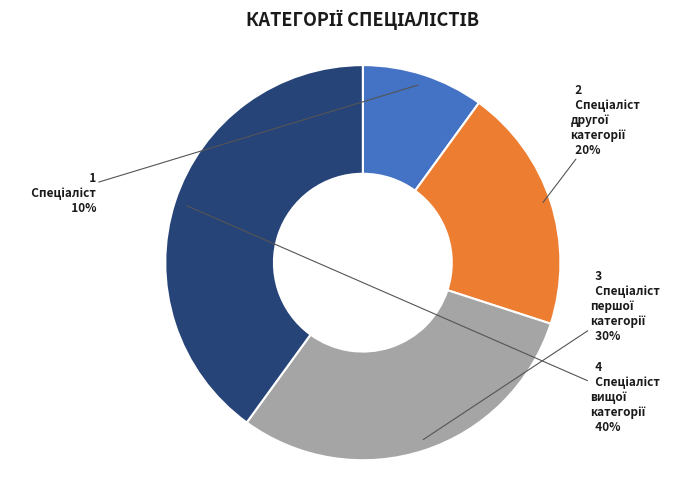

Is there a majority slice in this chart?

No